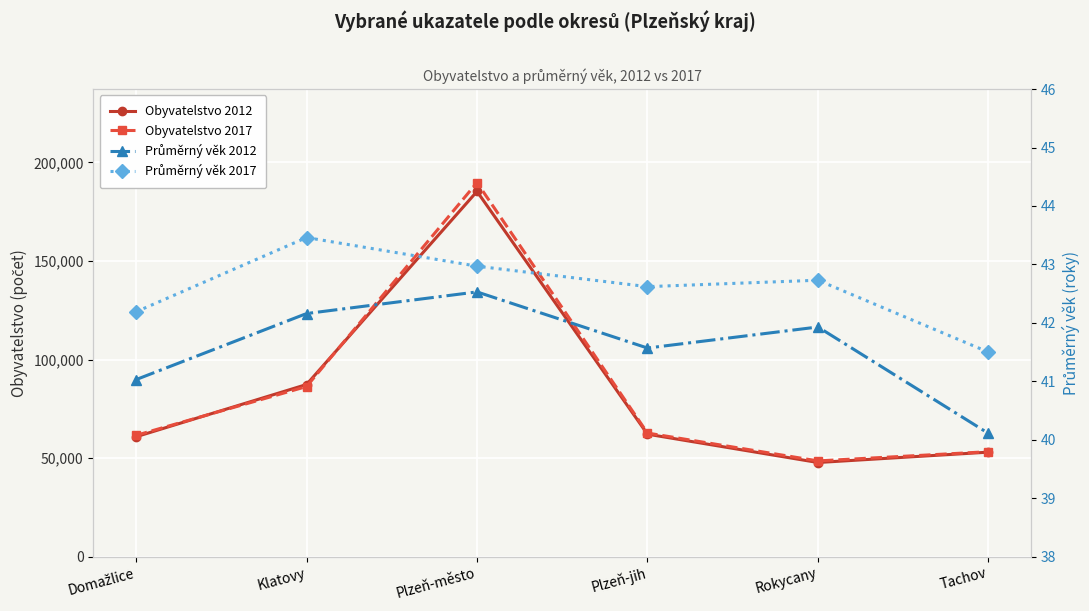

At which label does Průměrný věk 2017 reach its peak?

Klatovy